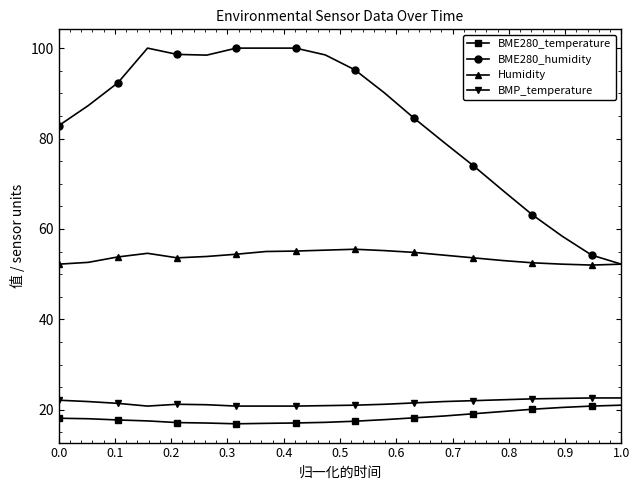

How many data points in BME280_humidity are above 90?

10